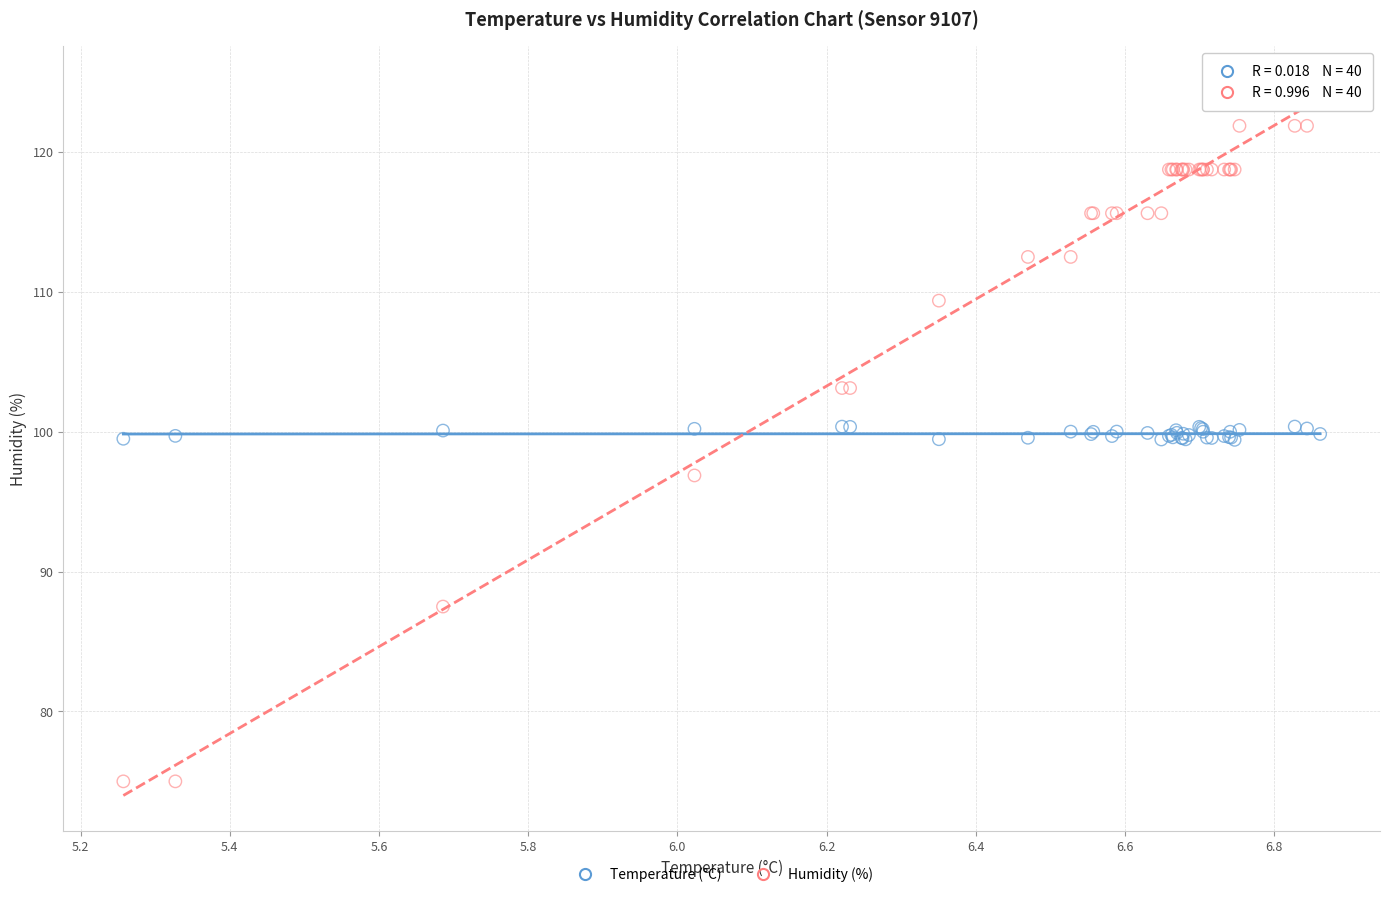

Which series contains the highest Y value?

Humidity (%)